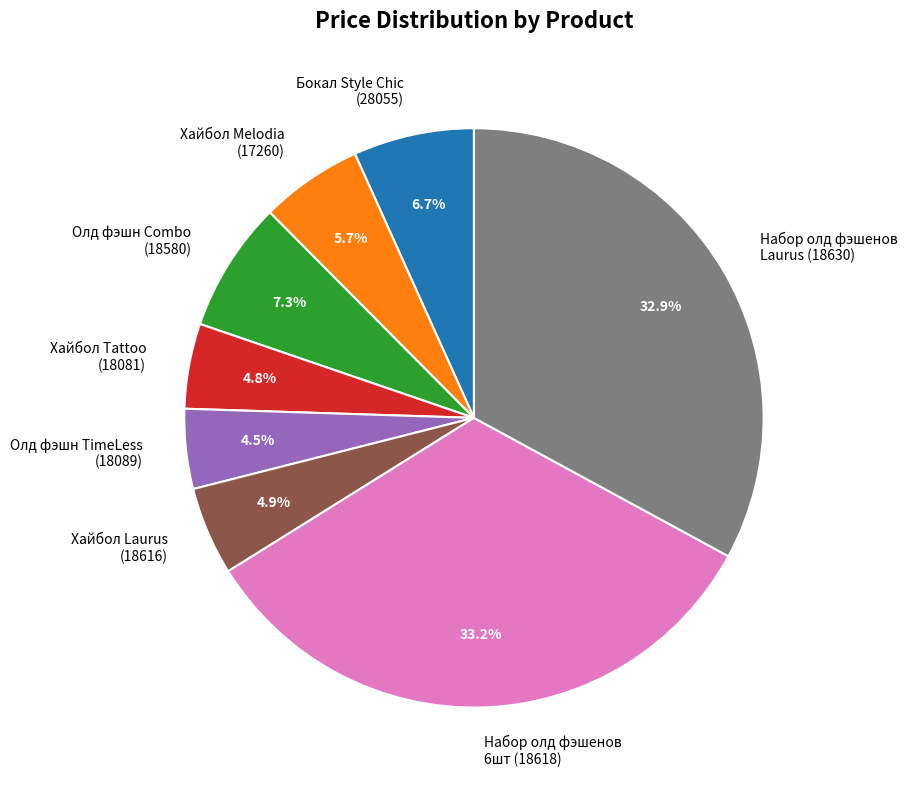

Does any single category account for the majority?

No